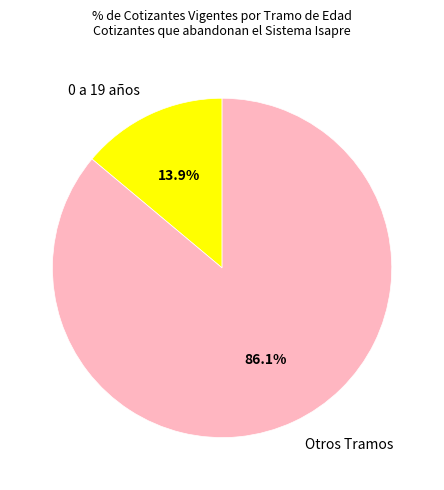

Is there any slice that represents more than half of the pie?

Yes